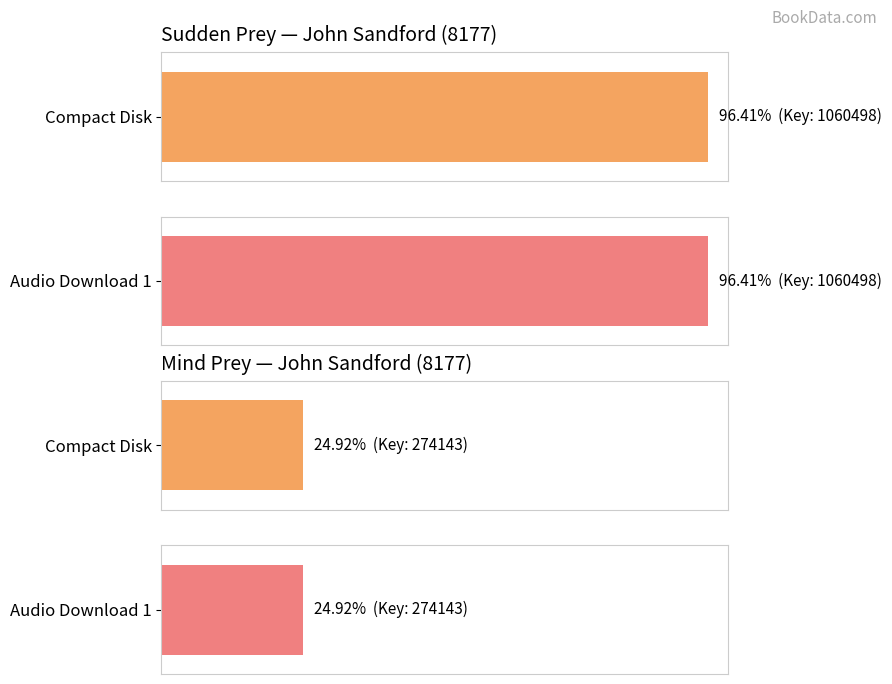

Which has a higher value, Audio Download 1 or Compact Disk?

Audio Download 1